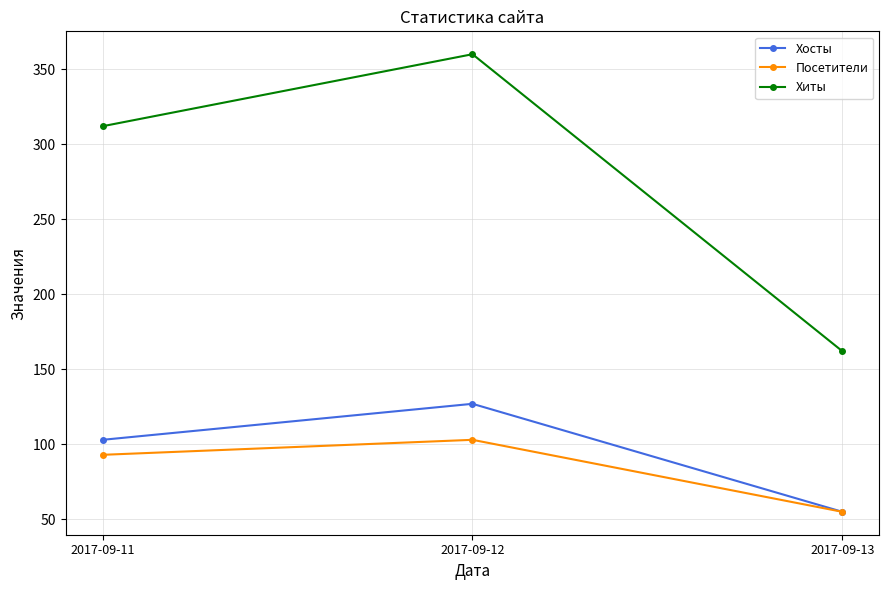

What is the total value across all series at 2017-09-12?

590